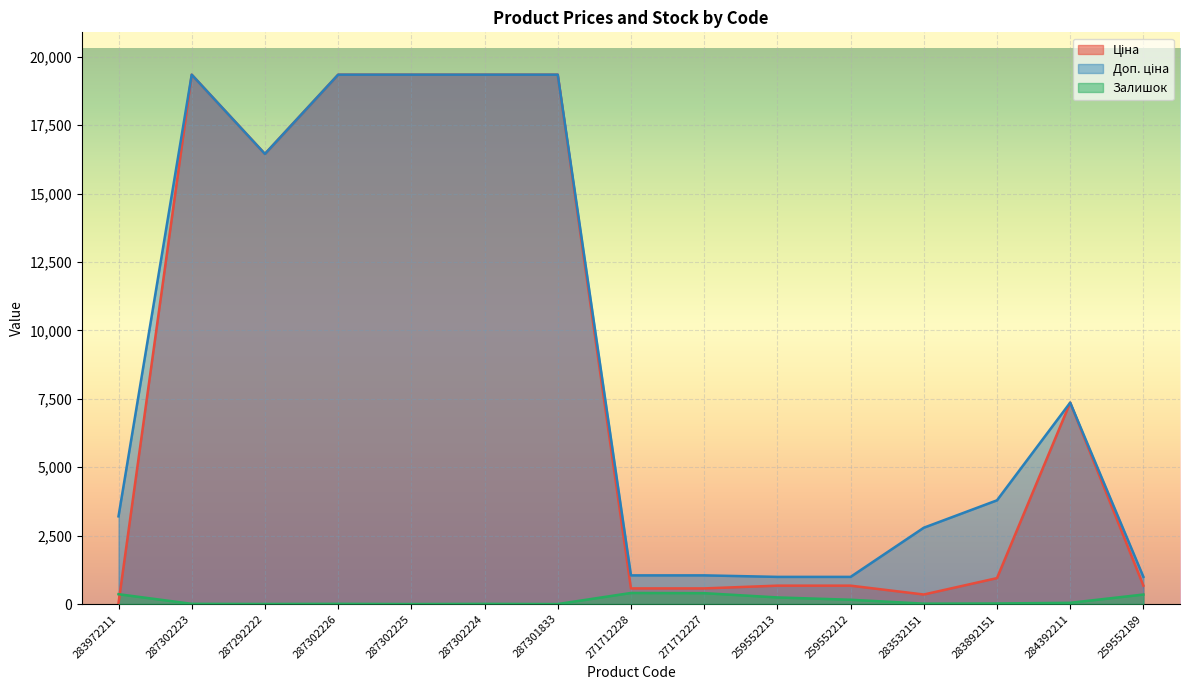

True or false: Доп. ціна and Залишок intersect in this chart.

False